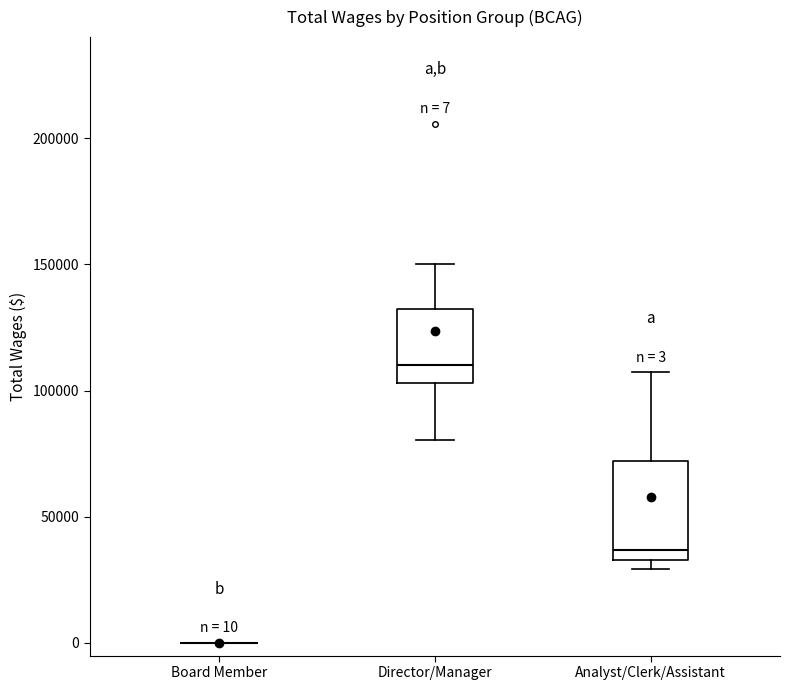

Which box is the tallest, from its lower edge to its upper edge?

Analyst/Clerk/Assistant